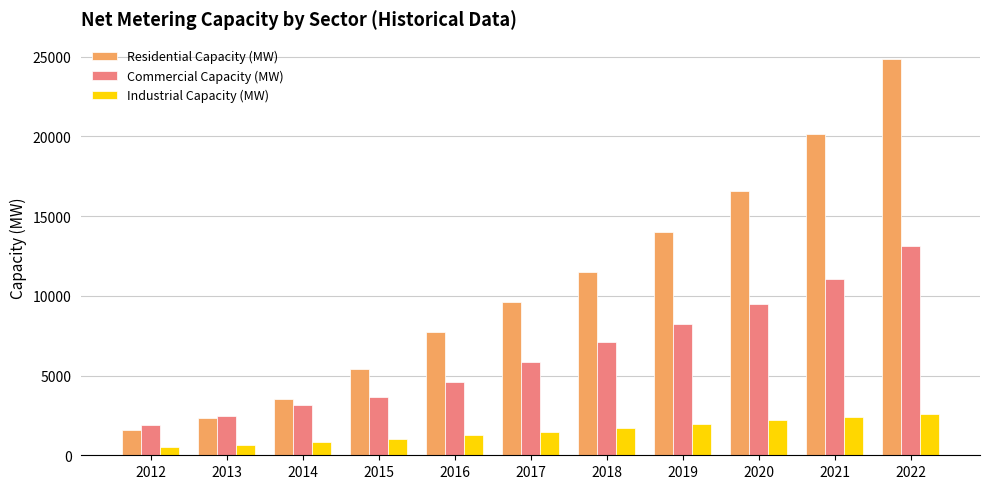

What is the value of the Industrial Capacity (MW) bar at the 7th from the left?

1680.7